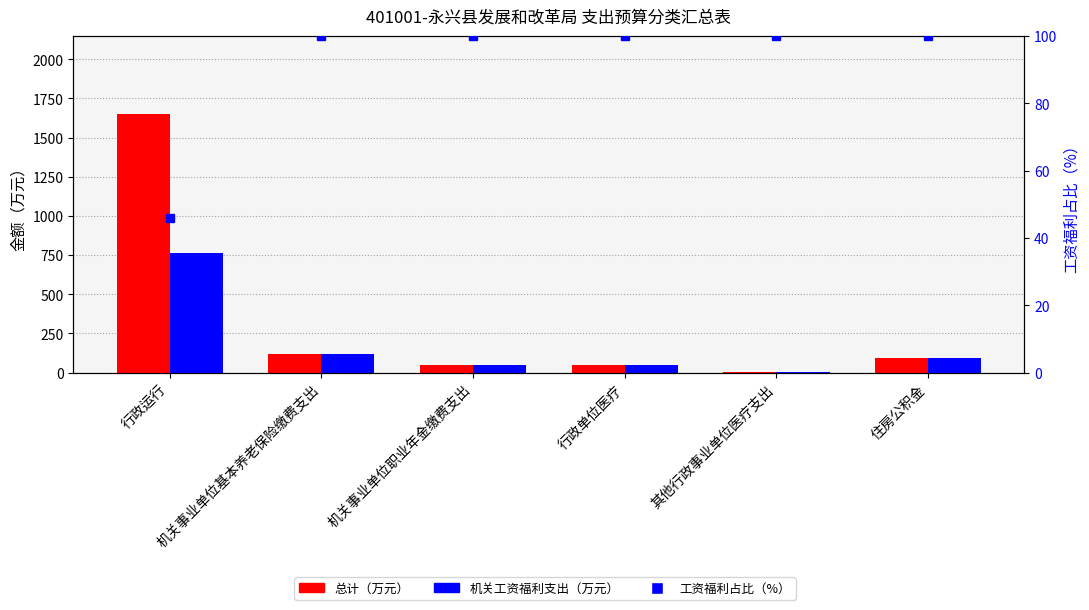

Which series has the largest total across all categories?

总计（万元）